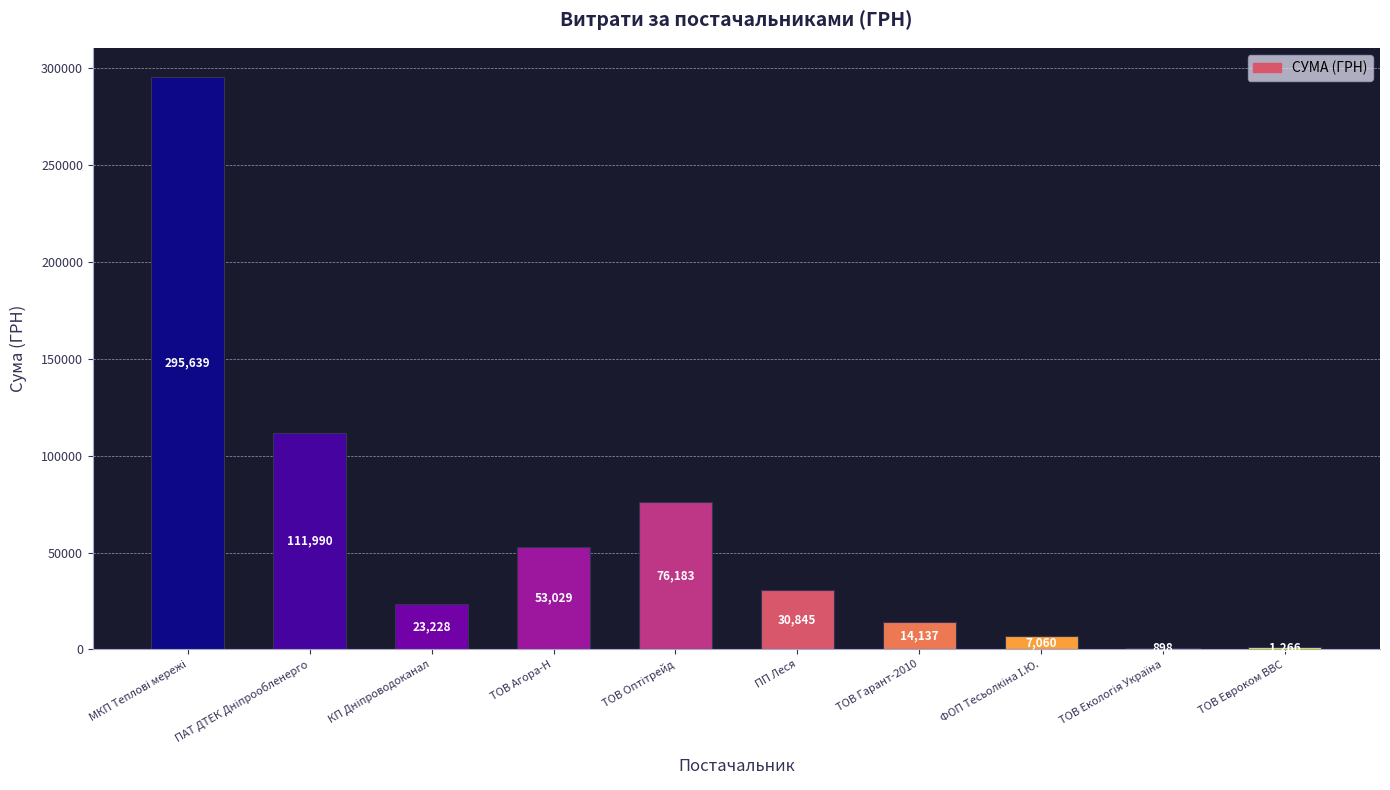

Between ТОВ Гарант-2010 and ТОВ Евроком ВВС, which is larger?

ТОВ Гарант-2010